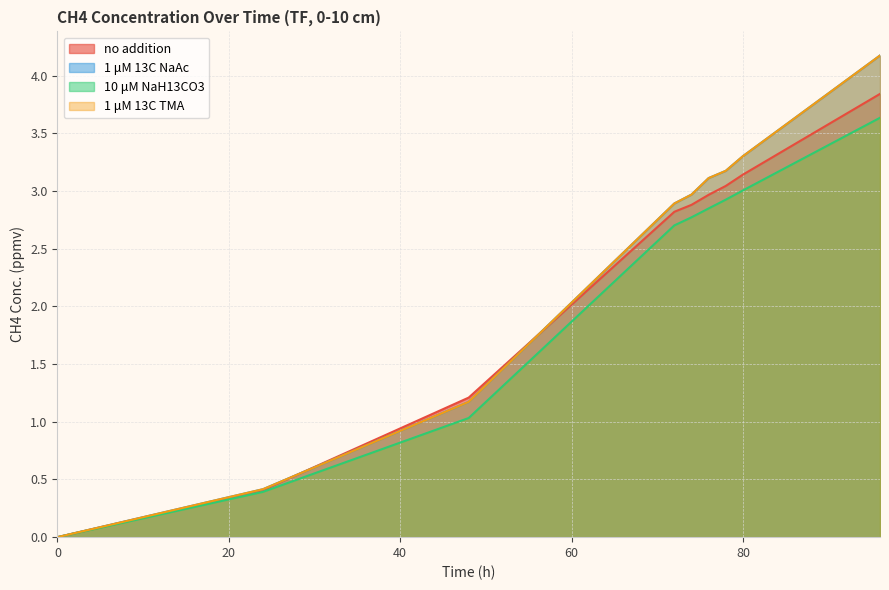

True or false: 1 μM 13C NaAc and 10 μM NaH13CO3 cross at least once.

False